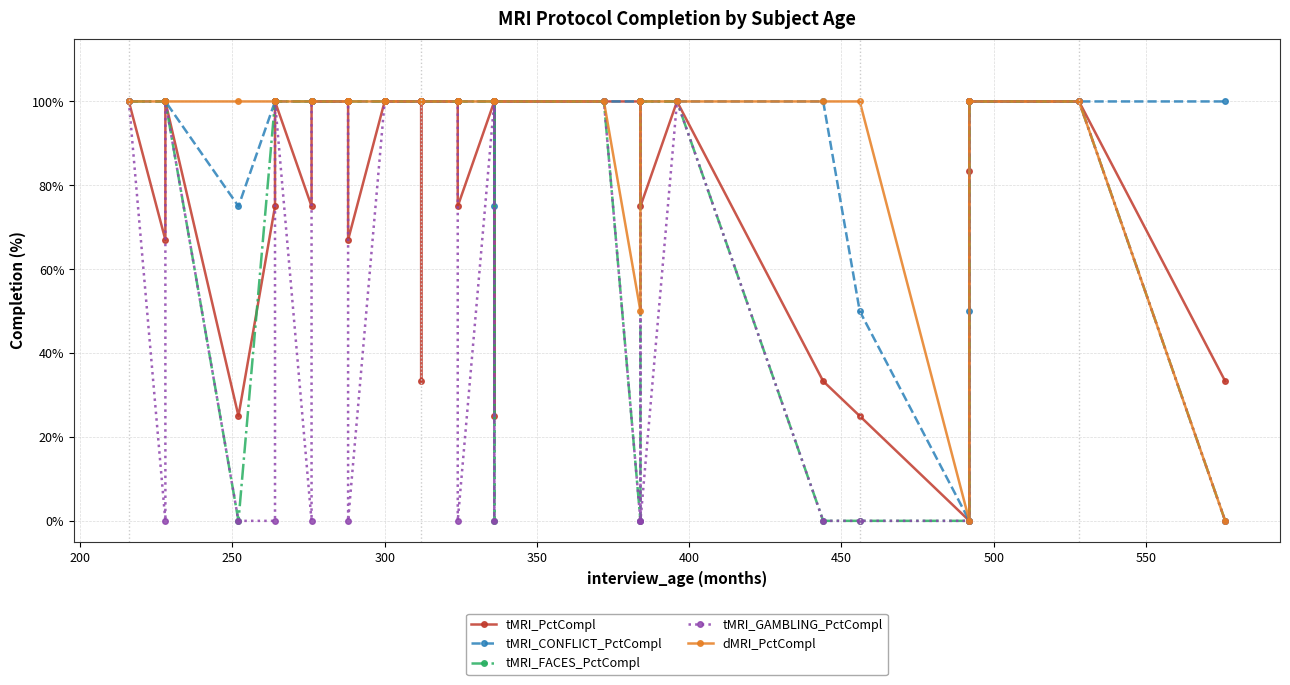

How many data points does each series have?

38